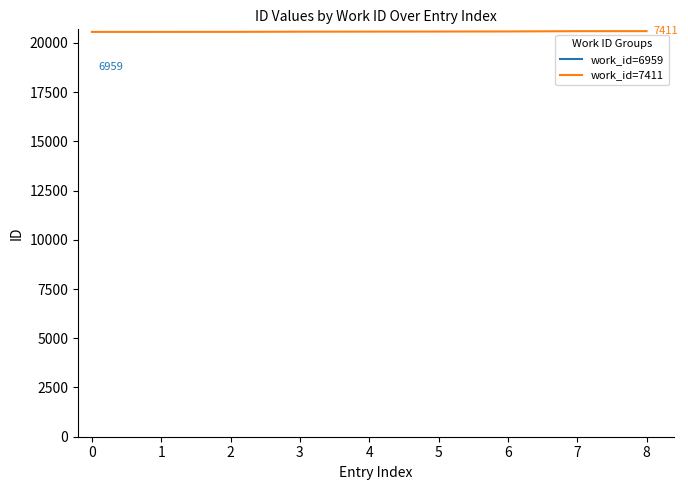

Does the chart have visible grid lines?

No